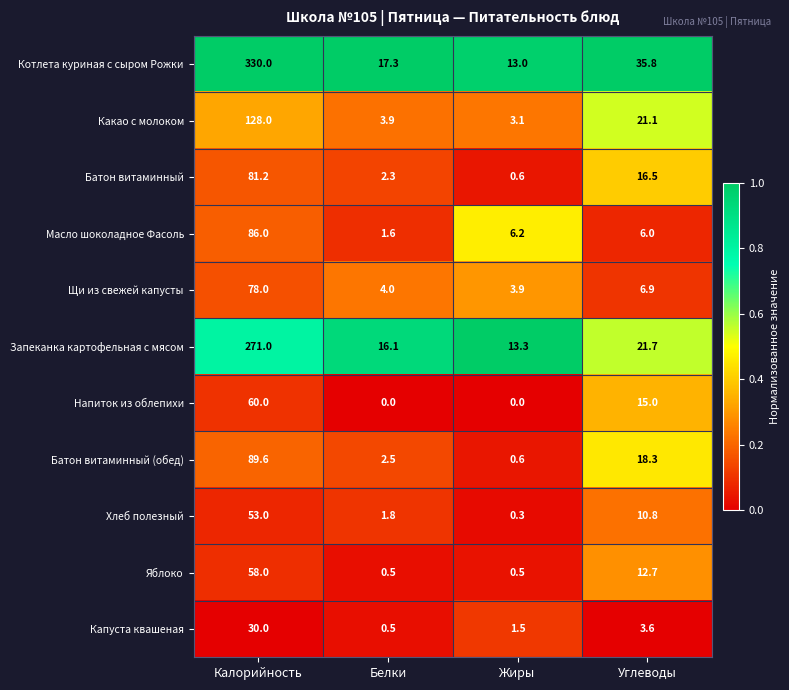

At which label is Яблоко closest to 29?

Углеводы